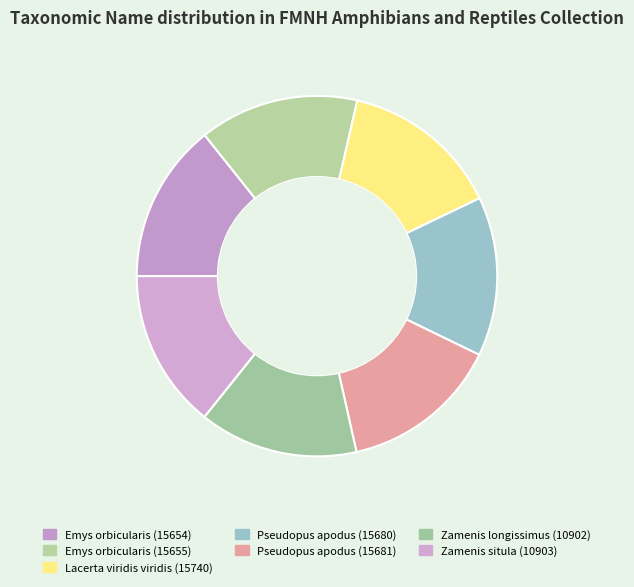

How many slices are in this pie chart?

7